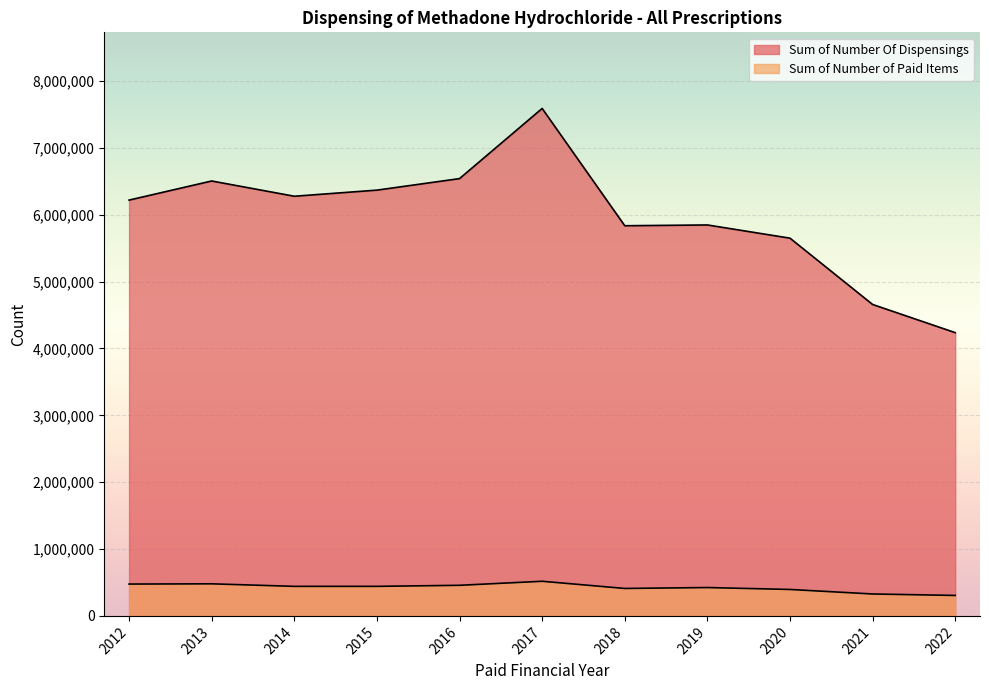

What are all the series names shown in the legend?

Sum of Number Of Dispensings, Sum of Number of Paid Items